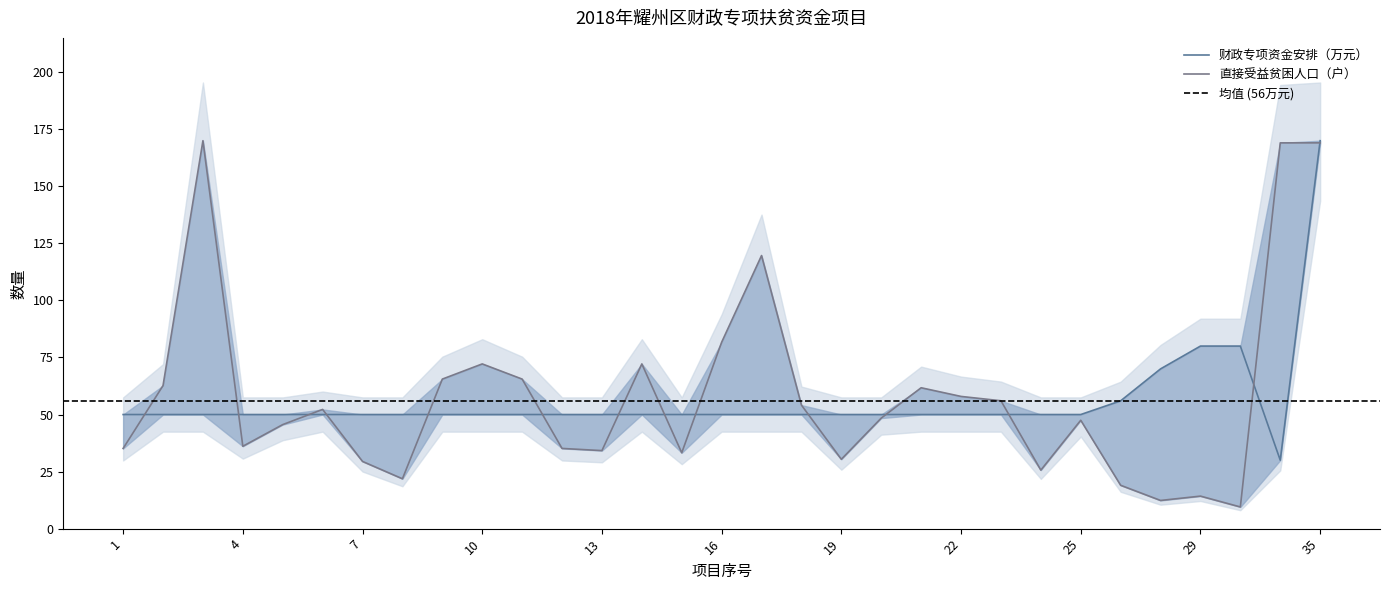

Which category has the highest value in the 直接受益贫困人口(户) series?

3